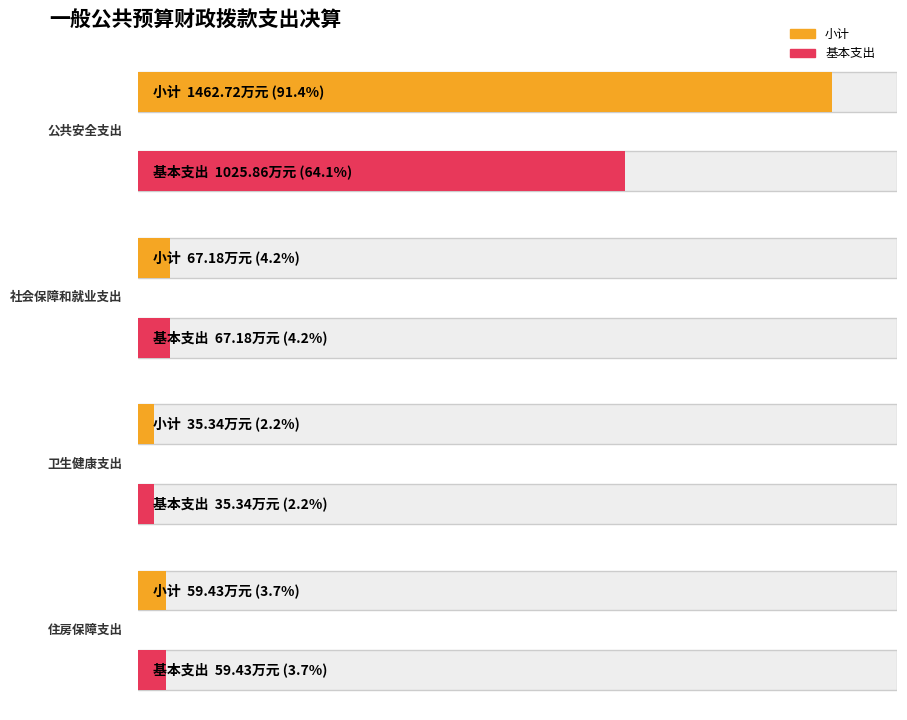

What position from the left is 公共安全支出?

1